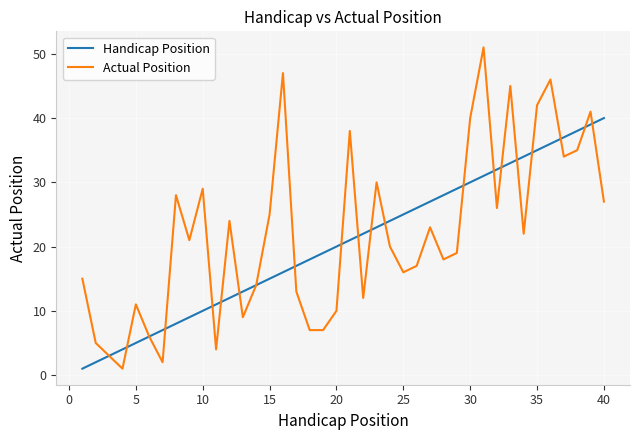

True or false: Handicap Position has more than 0 points higher than both neighbors.

False